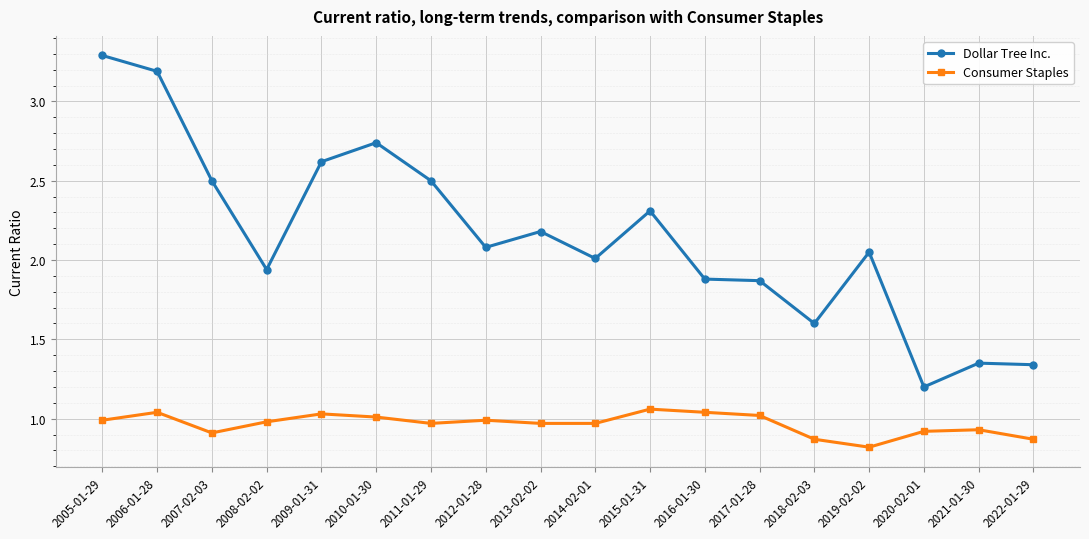

At which label does Dollar Tree Inc. reach its minimum?

2020-02-01